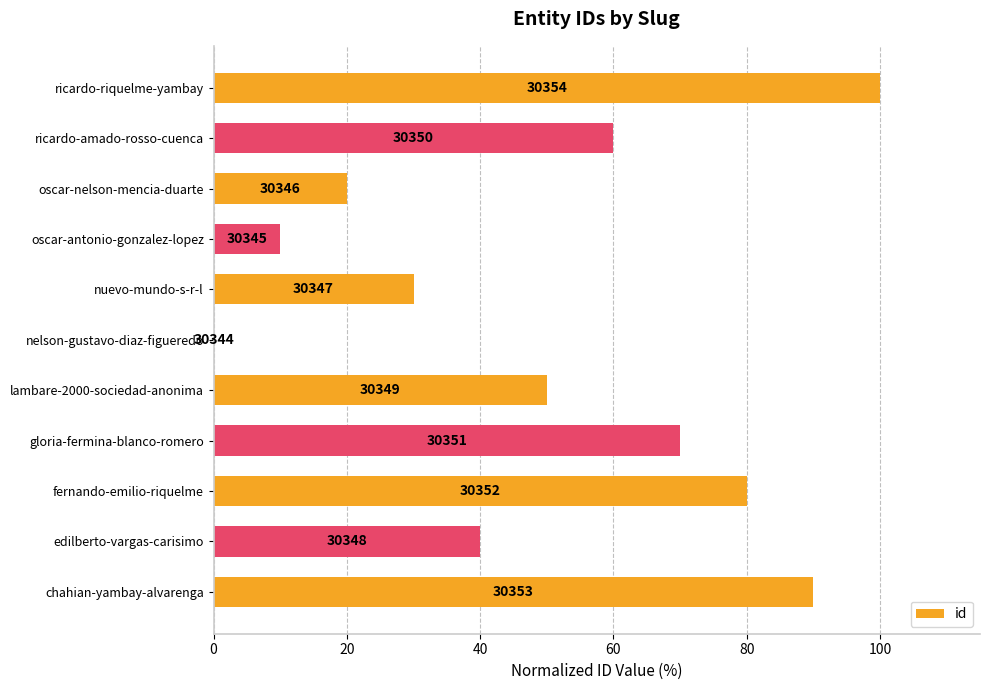

Count the number of categories in the chart.

11